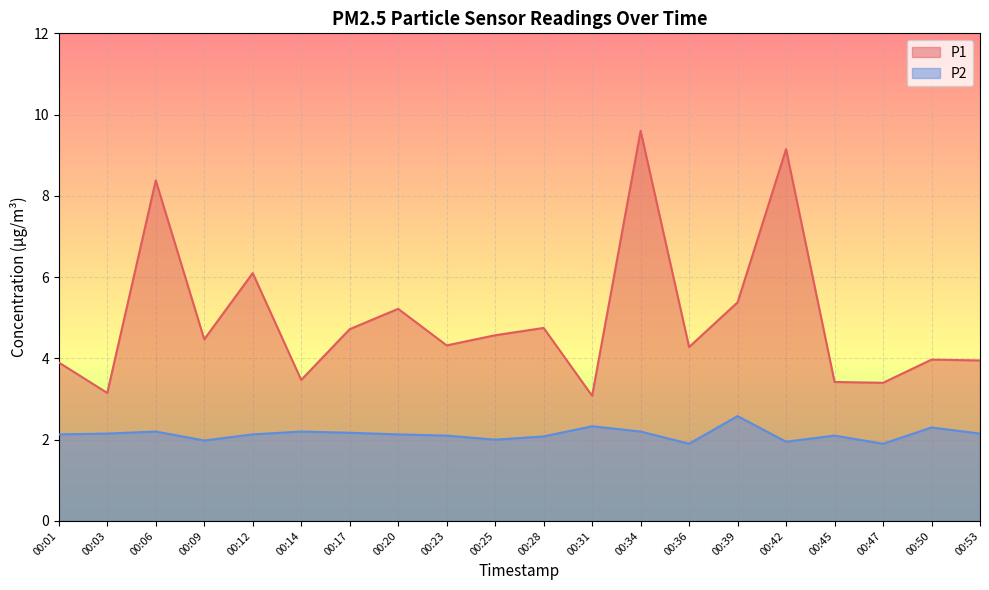

At which label does P1 reach its minimum?

00:31